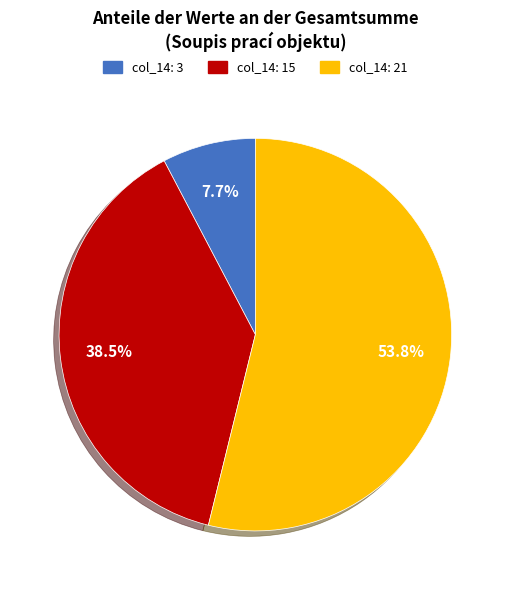

Is there a majority slice in this chart?

Yes